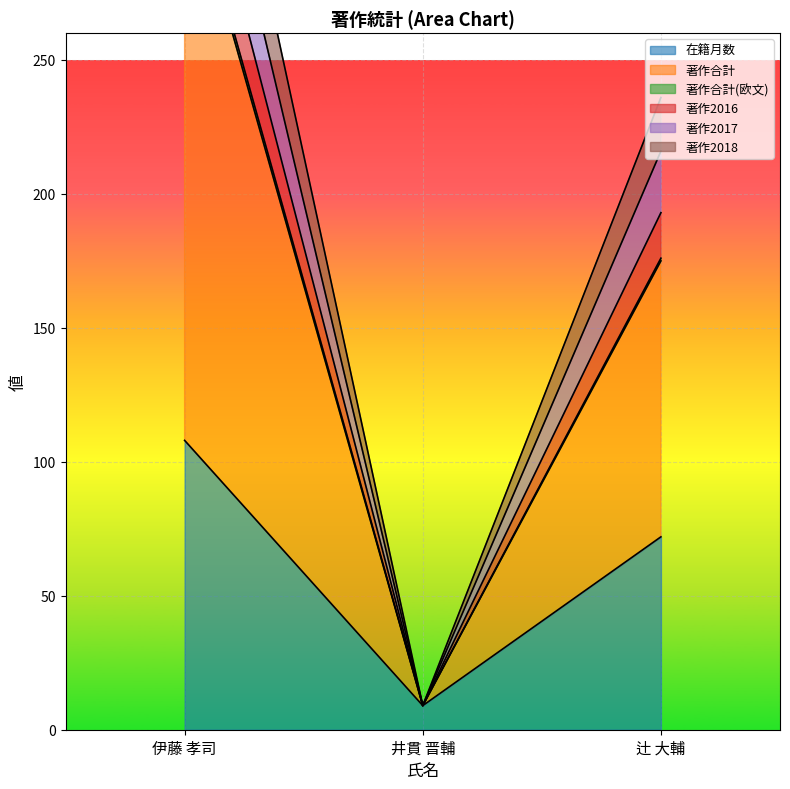

How many categories are shown in the chart?

3